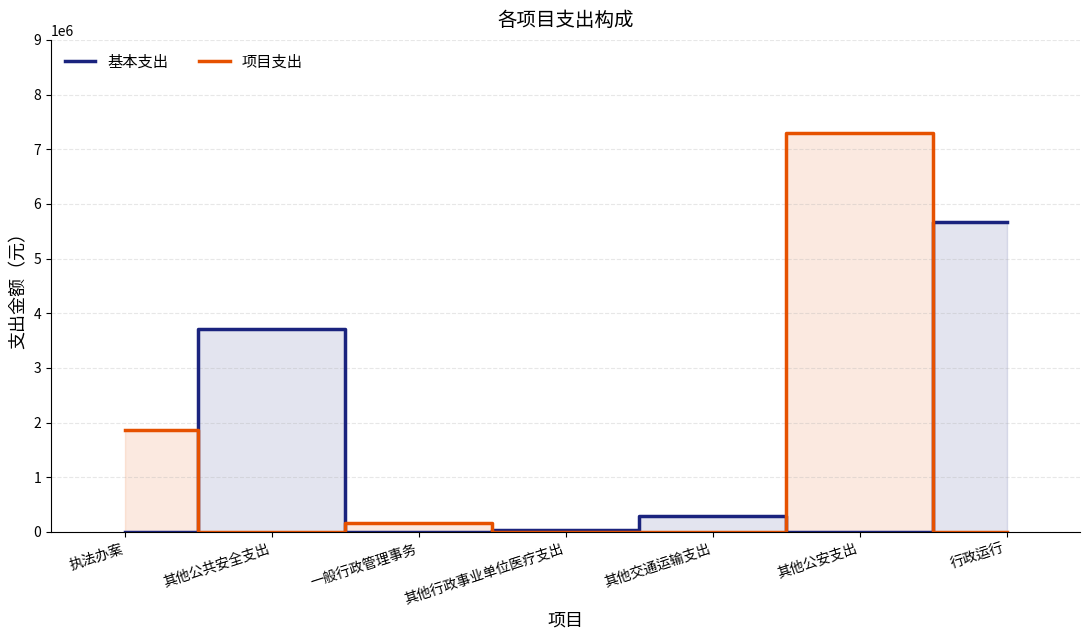

Which category has the highest value across all series?

其他公安支出